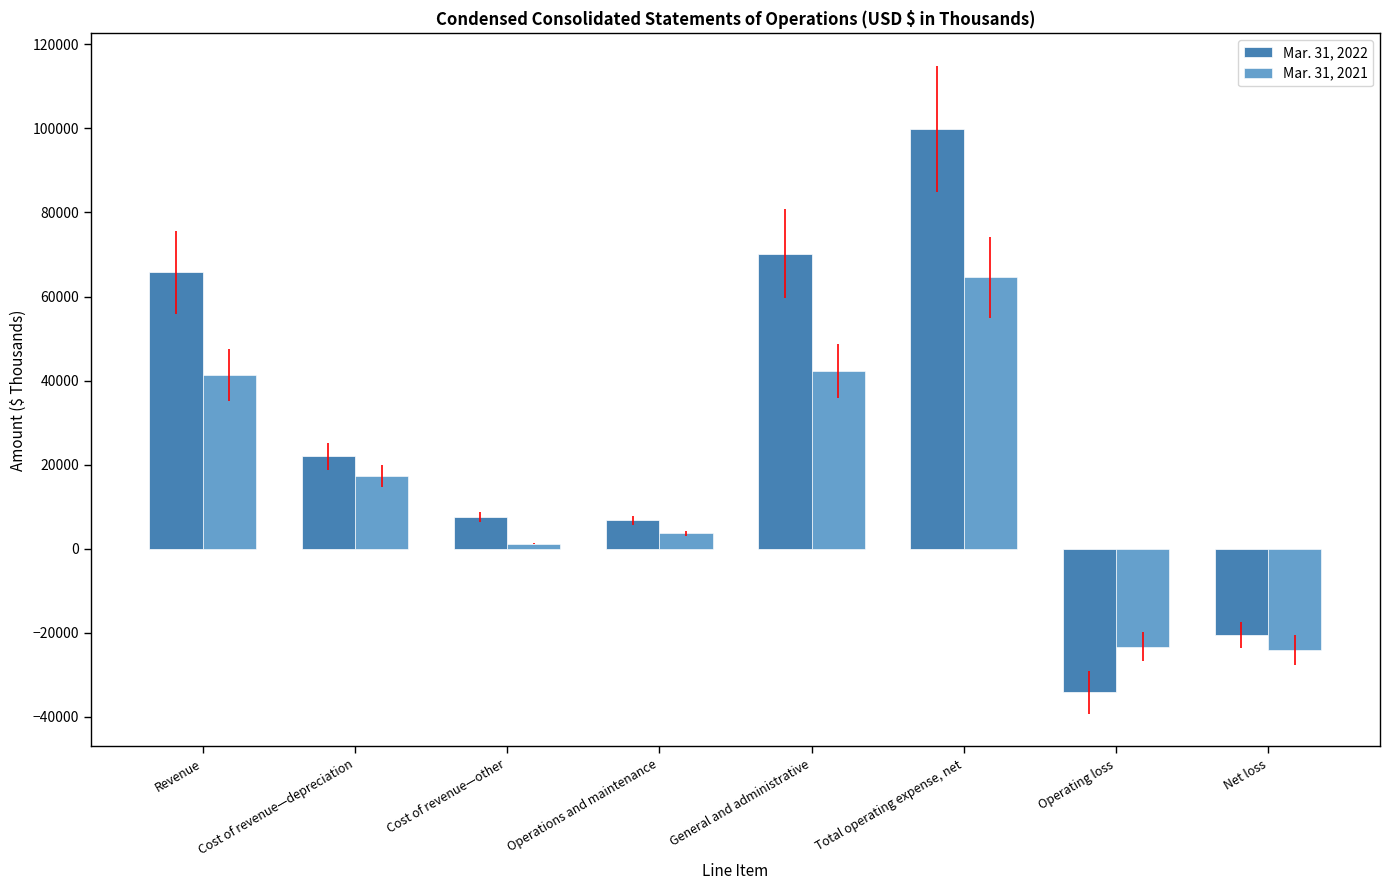

Which series has the largest range (max minus min)?

Mar. 31, 2022